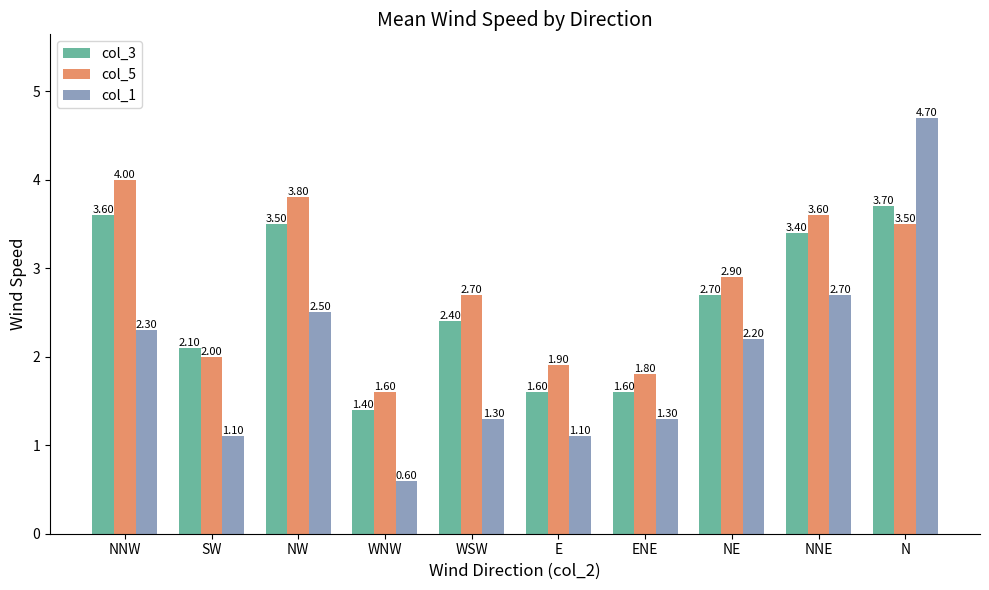

What is the difference between the highest and lowest values at NNW?

1.7